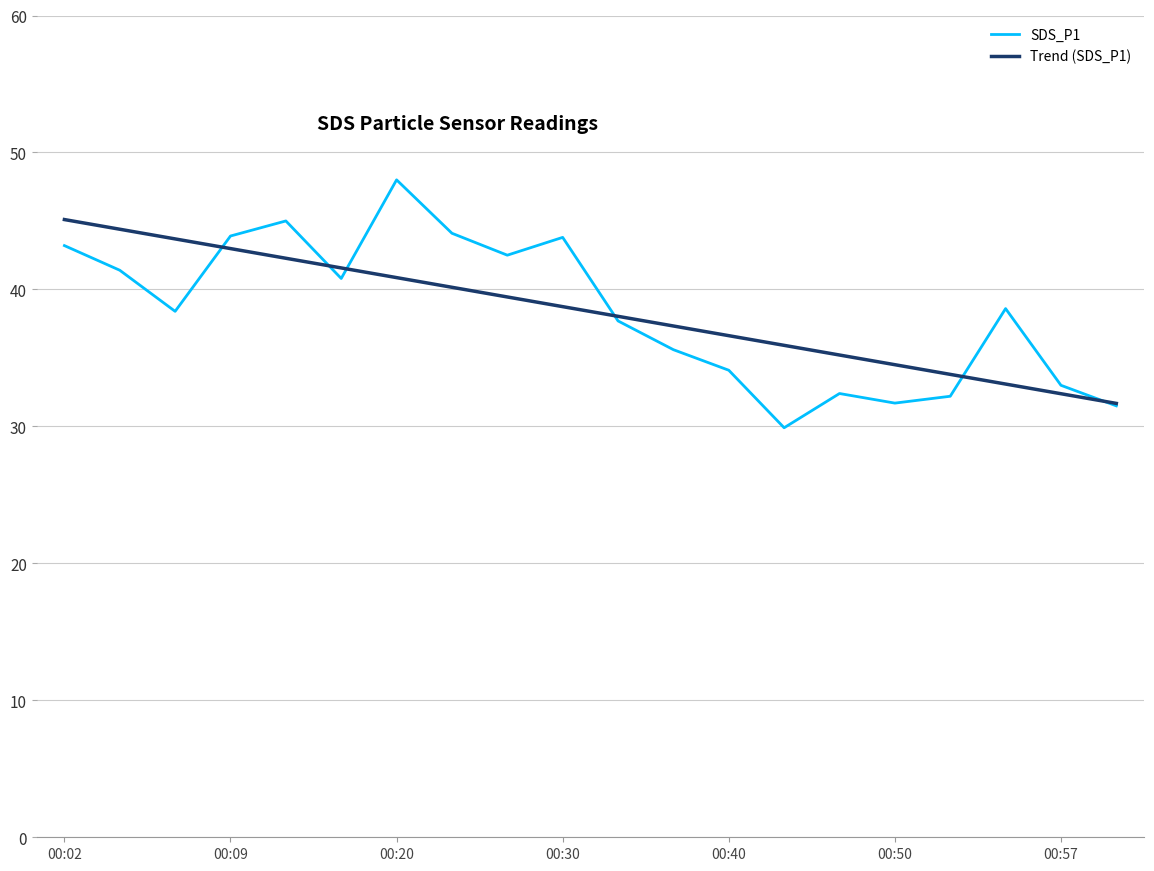

What is the lowest value of the SDS_P1 series?

29.9